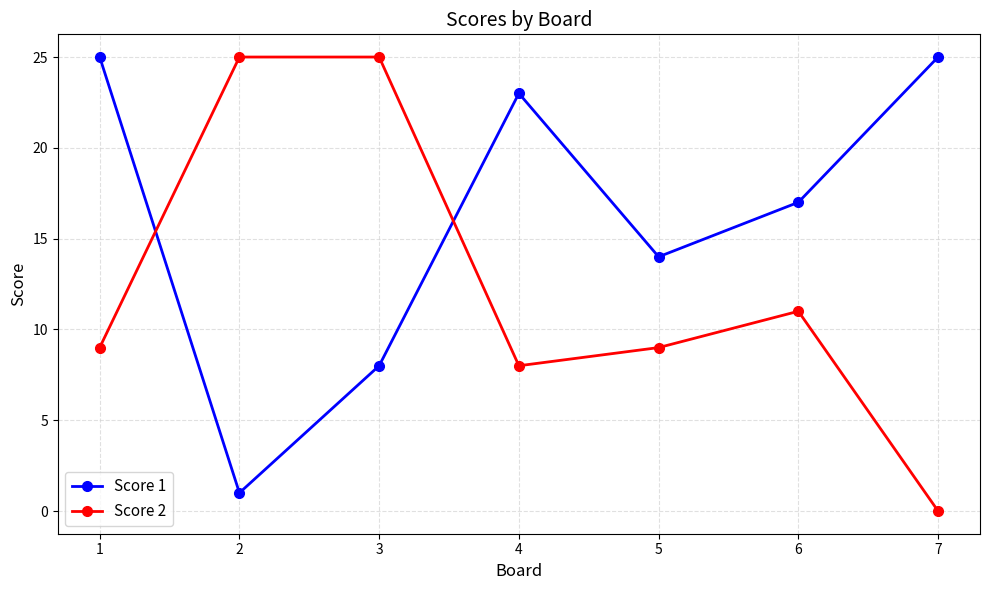

What is the average value of the Score 2 series?

12